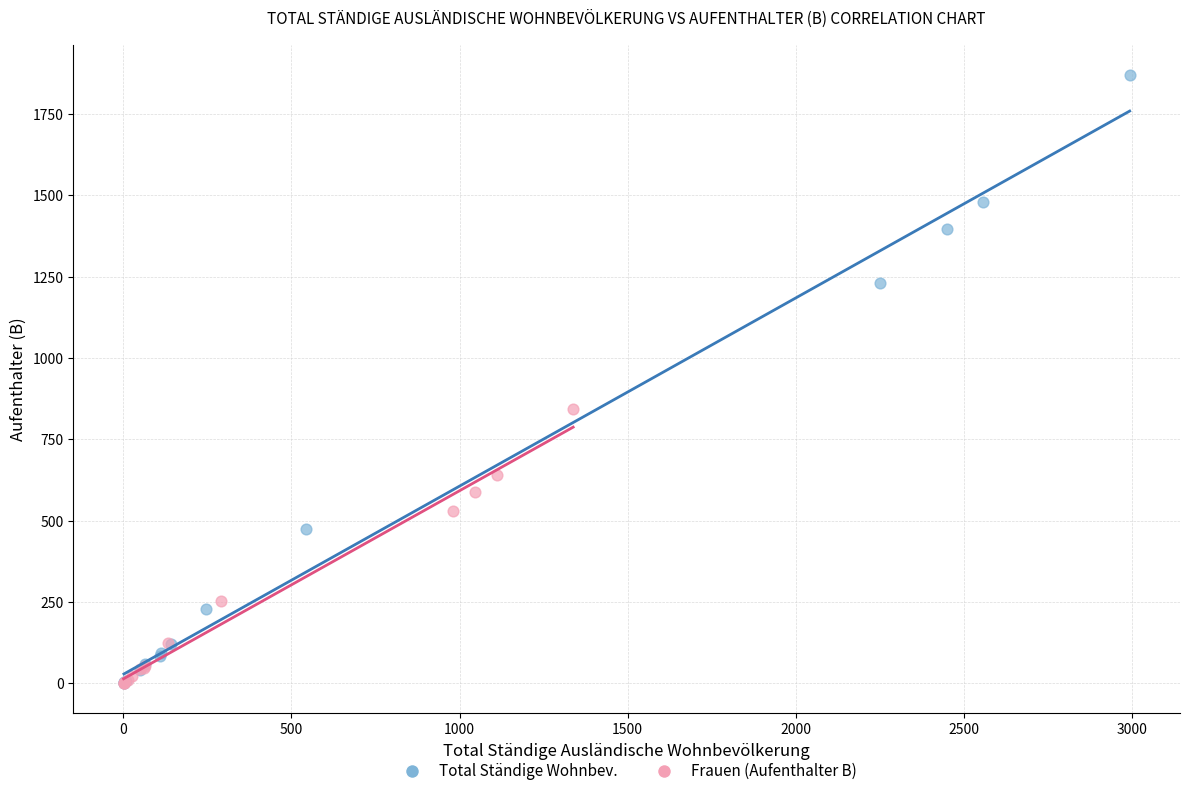

Which series reaches the maximum Y coordinate?

Total Ständige Wohnbev.